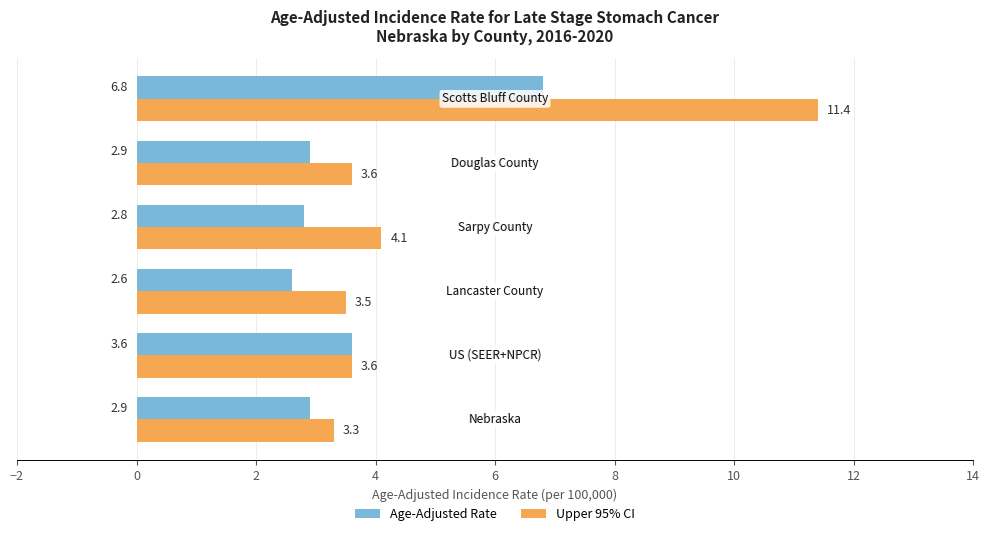

Which series has the widest spread of values?

Upper 95% CI